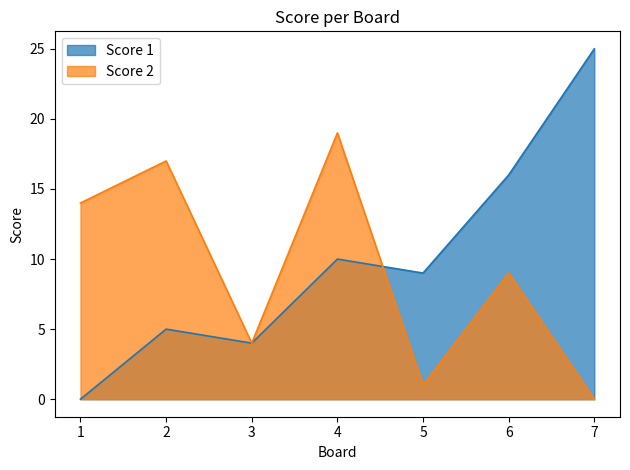

How many interior local peaks does the Score 2 series have?

3